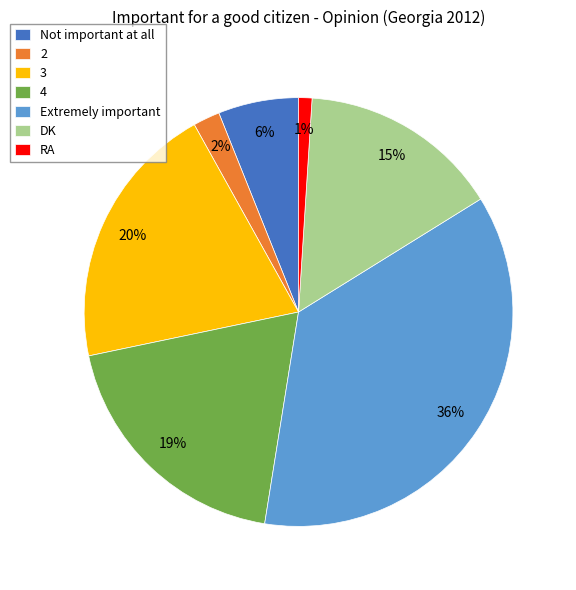

Is it true that DK is 15% of the pie?

True